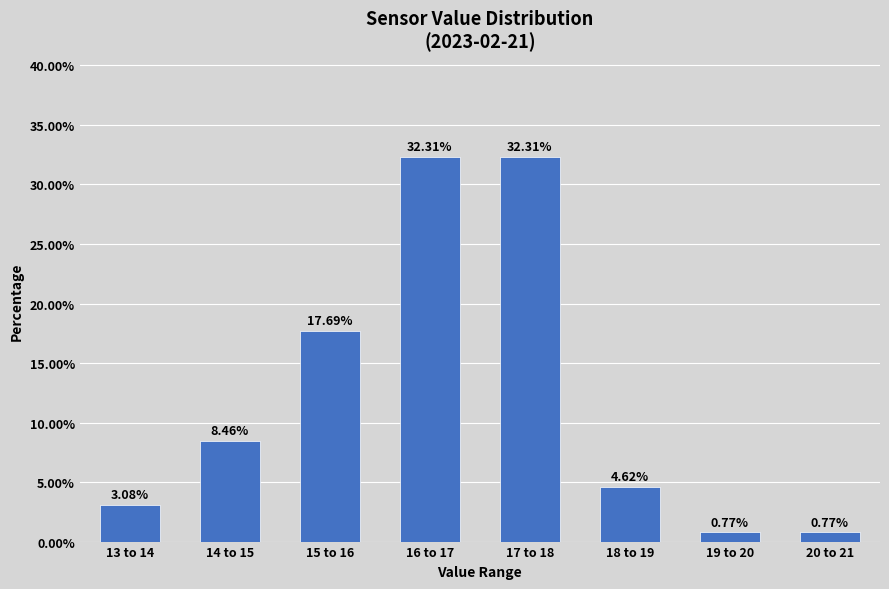

Which has a higher value, 17 to 18 or 14 to 15?

17 to 18